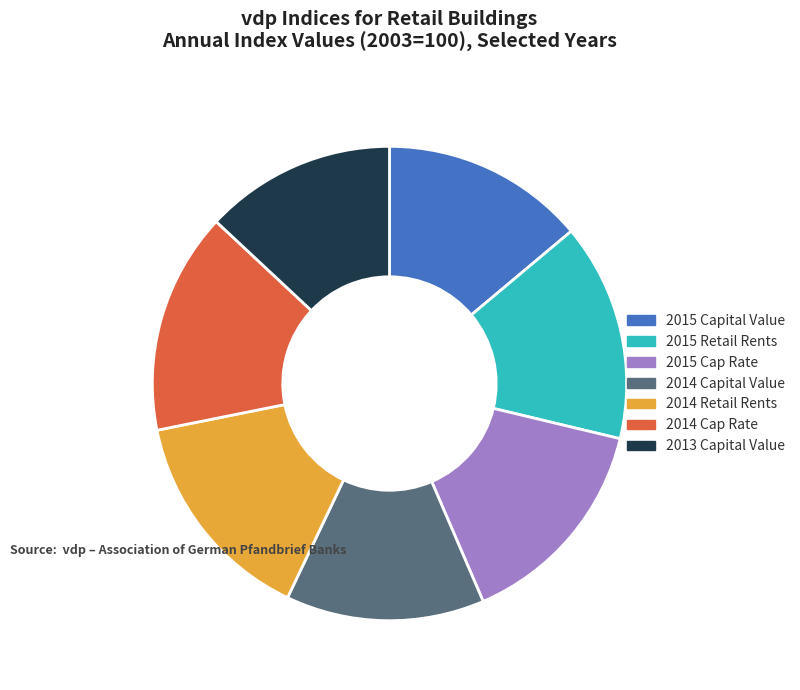

Count the number of slices in the pie.

7